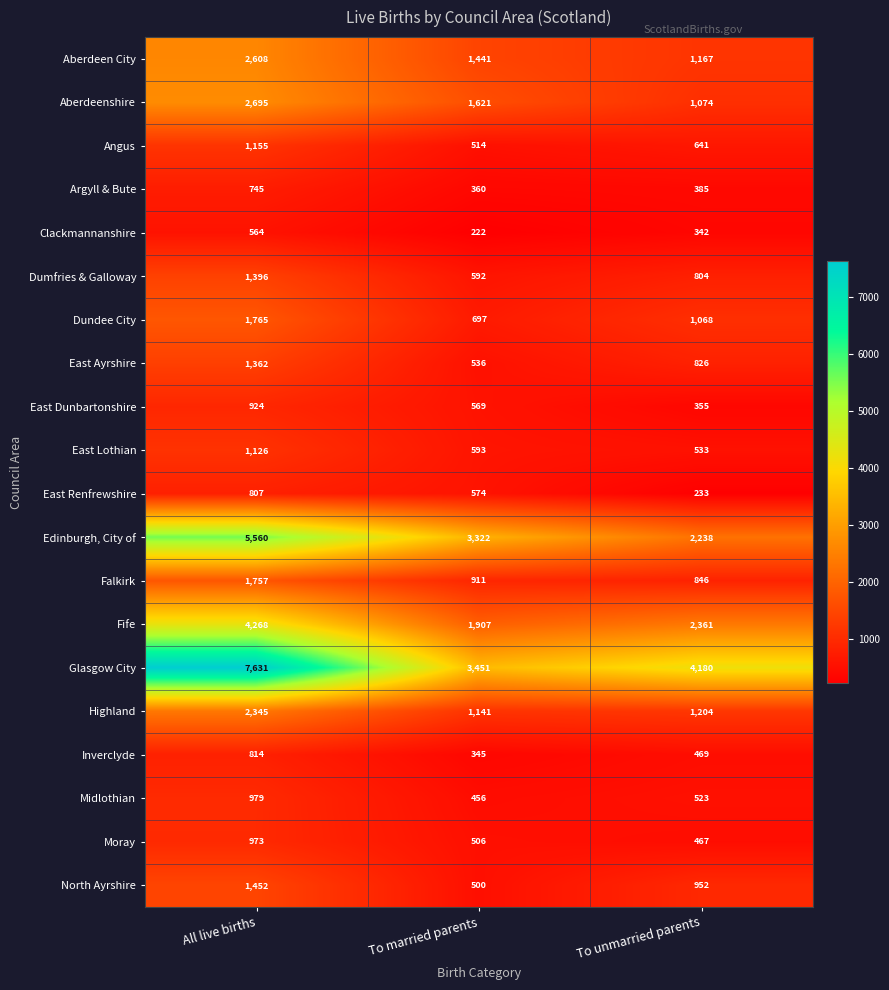

The East Lothian series shows 248 at All live births. True or false?

False